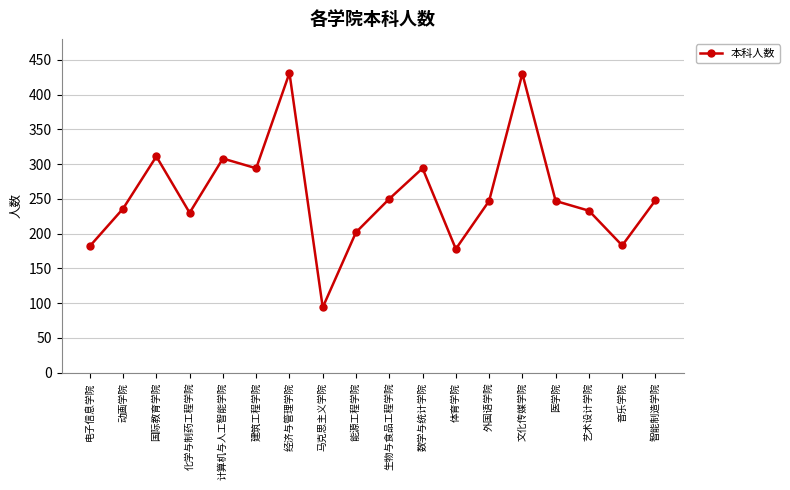

What is the difference between the values at 电子信息学院 and 建筑工程学院?

112